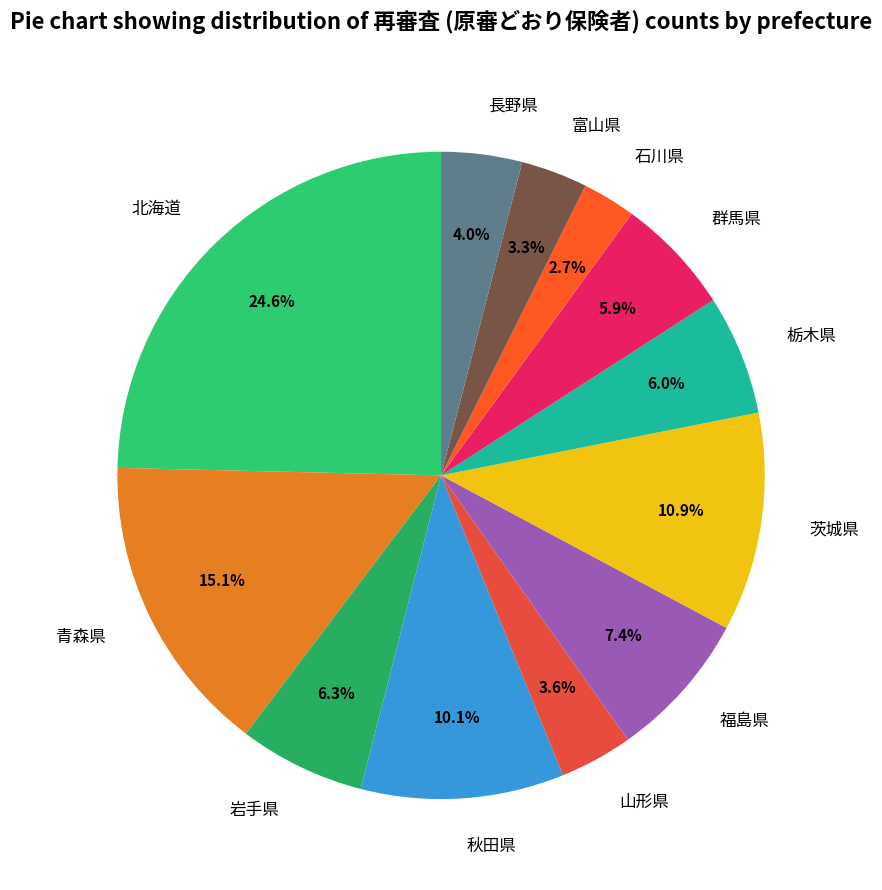

How many segments does this pie chart have?

12